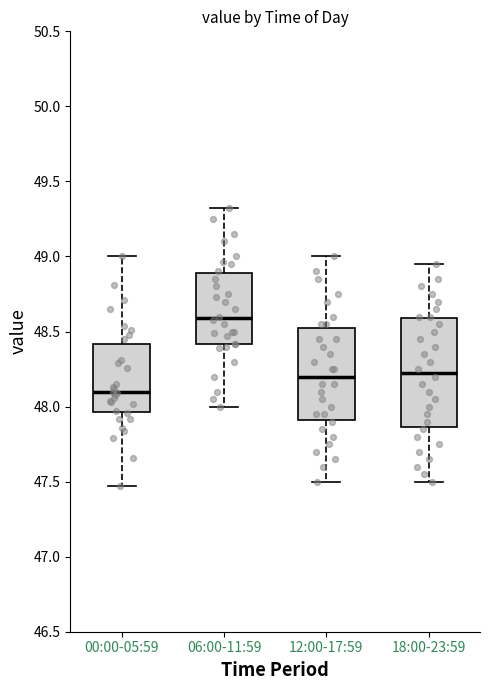

Which box is the tallest, from its lower edge to its upper edge?

18:00-23:59